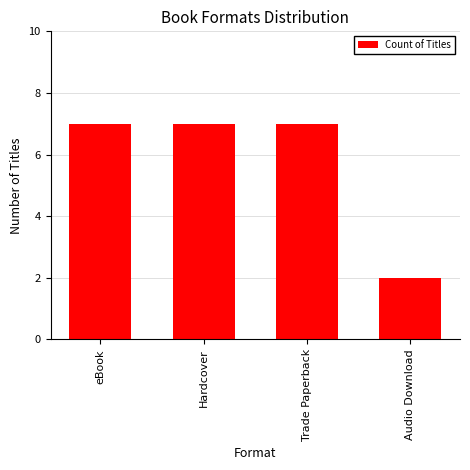

The value at Trade Paperback is 3. True or false?

False